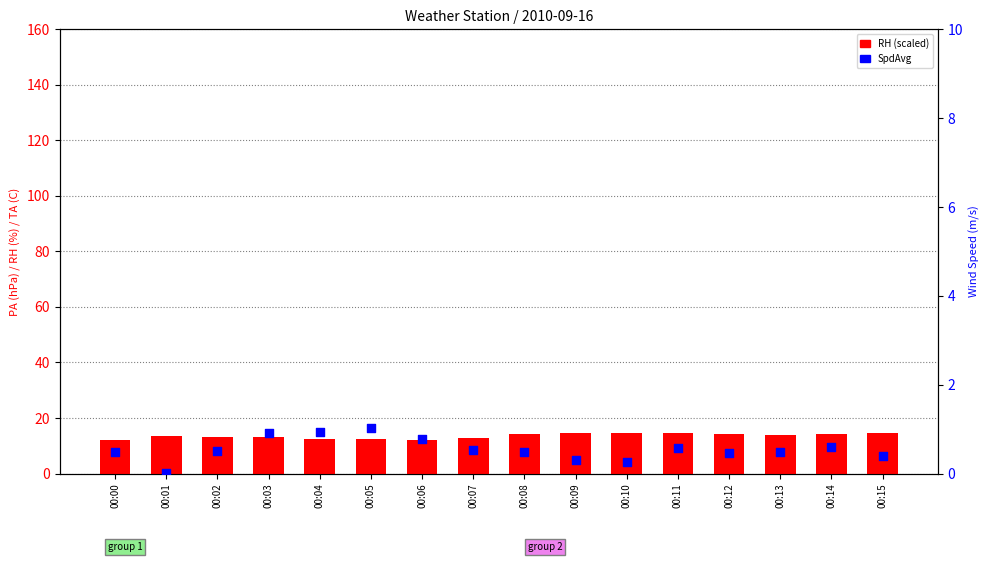

At how many categories does at least one series exceed 7?

16